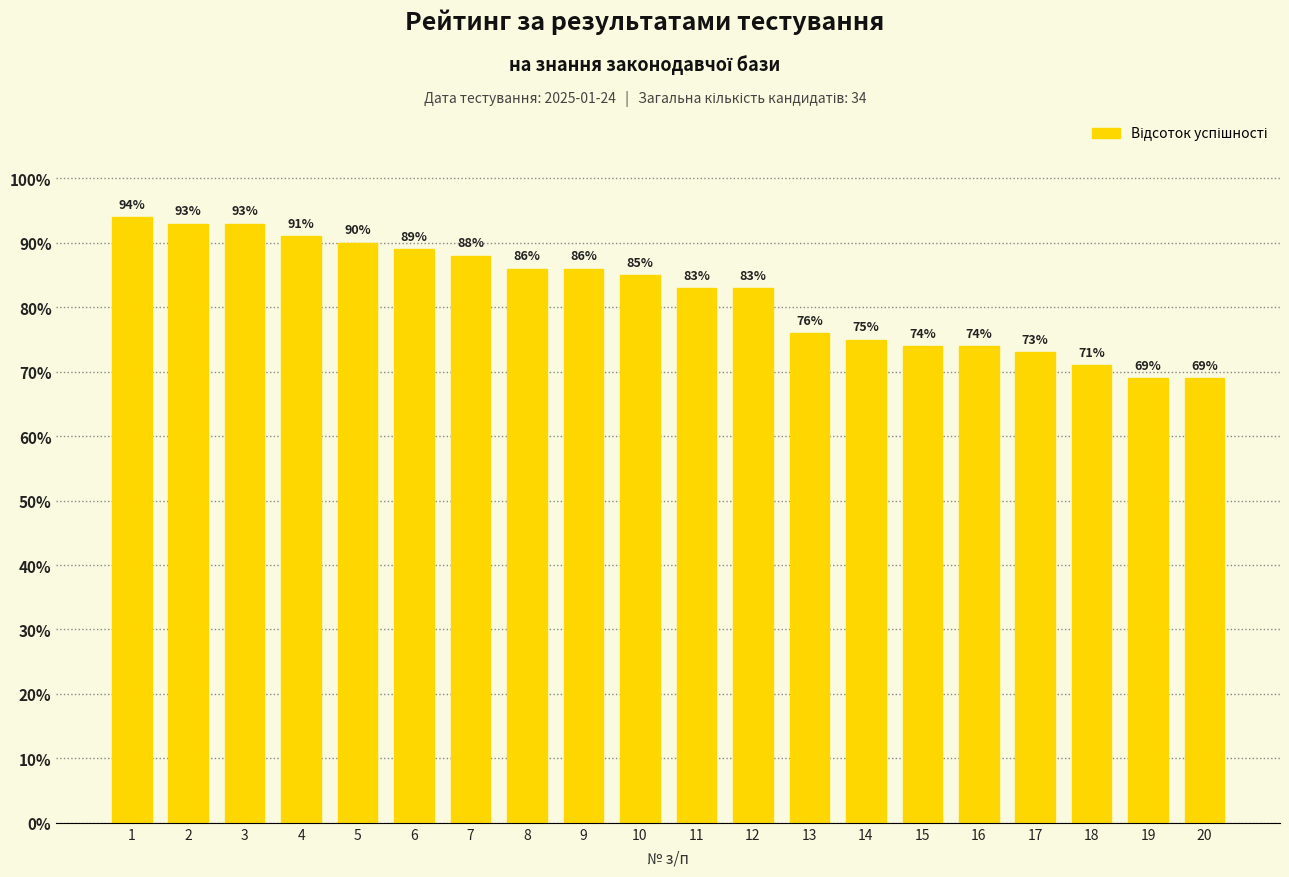

What is the maximum value shown in the chart?

94